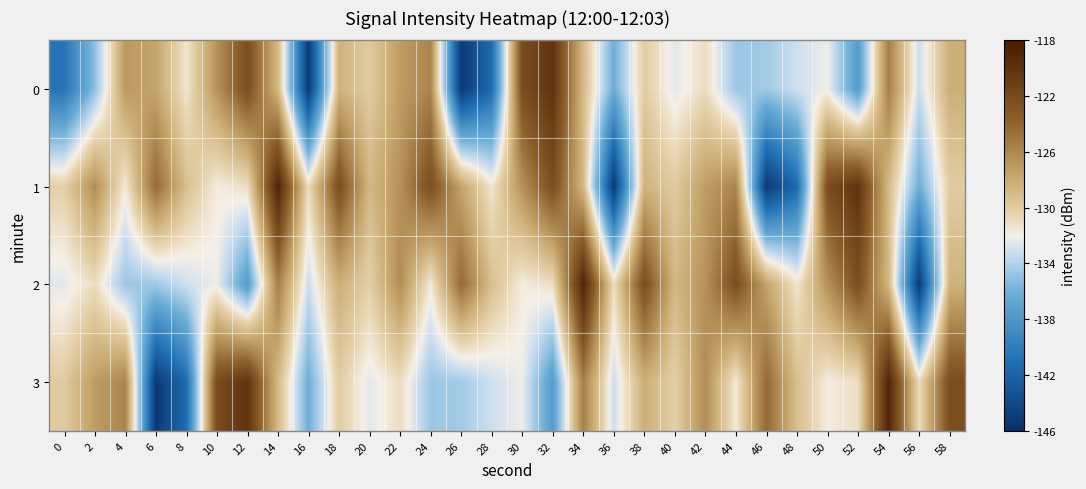

Reading left to right, extract all data points from this chart.

0: 0=-140.7	2=-135.1	4=-127.0	6=-127.6	8=-131.5	10=-126.6	12=-122.4	14=-128.8	16=-145.1	18=-128.5	20=-130.0	22=-127.2	24=-125.8	26=-145.3	28=-141.3	30=-122.2	32=-120.1	34=-128.9	36=-136.2	38=-130.0	40=-132.5	42=-131.0	44=-134.7	46=-134.5	48=-133.1	50=-132.2	52=-137.6	54=-125.5	56=-133.2	58=-128.2
1: 0=-130.3	2=-126.3	4=-131.7	6=-124.3	8=-129.2	10=-131.8	12=-131.1	14=-118.9	16=-131.0	18=-122.3	20=-128.8	22=-126.6	24=-122.4	26=-127.6	28=-131.5	30=-126.6	32=-122.4	34=-128.8	36=-145.1	38=-128.5	40=-130.0	42=-127.2	44=-125.8	46=-145.3	48=-141.3	50=-122.2	52=-120.1	54=-128.9	56=-136.2	58=-130.0
2: 0=-132.5	2=-131.0	4=-134.7	6=-134.5	8=-133.1	10=-132.2	12=-137.6	14=-125.5	16=-133.2	18=-128.2	20=-130.3	22=-126.3	24=-131.7	26=-124.3	28=-129.2	30=-131.8	32=-131.1	34=-118.9	36=-131.0	38=-122.3	40=-128.8	42=-126.6	44=-122.4	46=-127.6	48=-131.5	50=-126.6	52=-122.4	54=-128.8	56=-145.1	58=-128.5
3: 0=-130.0	2=-127.2	4=-125.8	6=-145.3	8=-141.3	10=-122.2	12=-120.1	14=-128.9	16=-136.2	18=-130.0	20=-132.5	22=-131.0	24=-134.7	26=-134.5	28=-133.1	30=-132.2	32=-137.6	34=-125.5	36=-133.2	38=-128.2	40=-130.3	42=-126.3	44=-131.7	46=-124.3	48=-129.2	50=-131.8	52=-131.1	54=-118.9	56=-131.0	58=-122.3